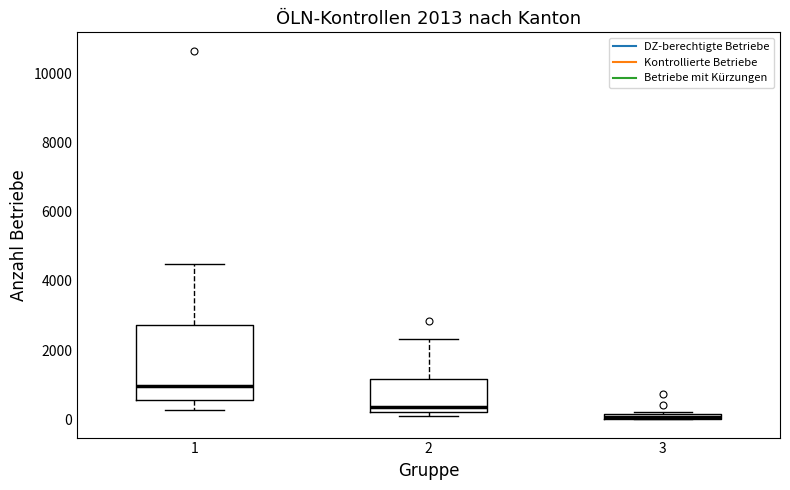

Comparing the boxes themselves (not the whiskers), which one is the tallest?

1